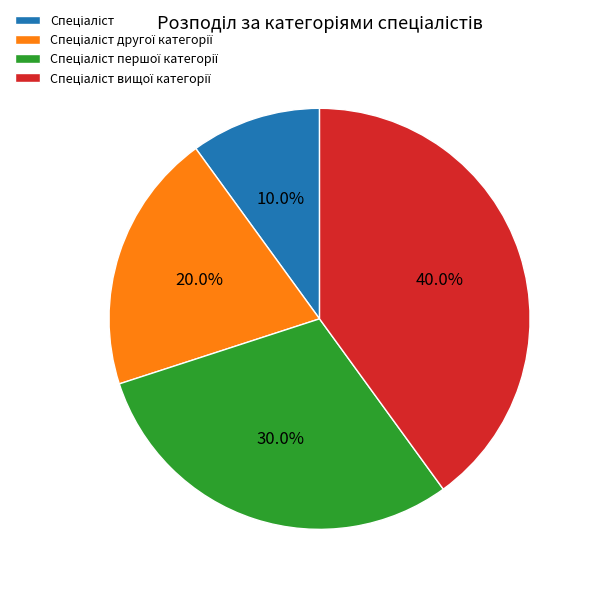

Is there a majority slice in this chart?

No